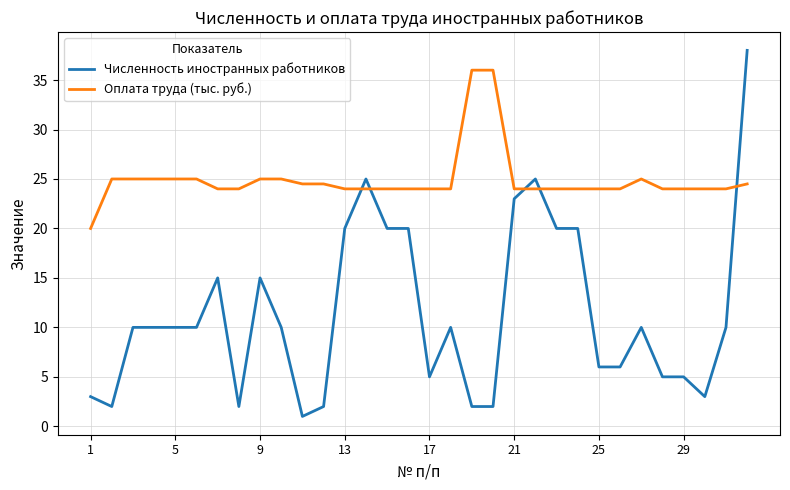

Does the chart display data point markers on the line(s)?

No